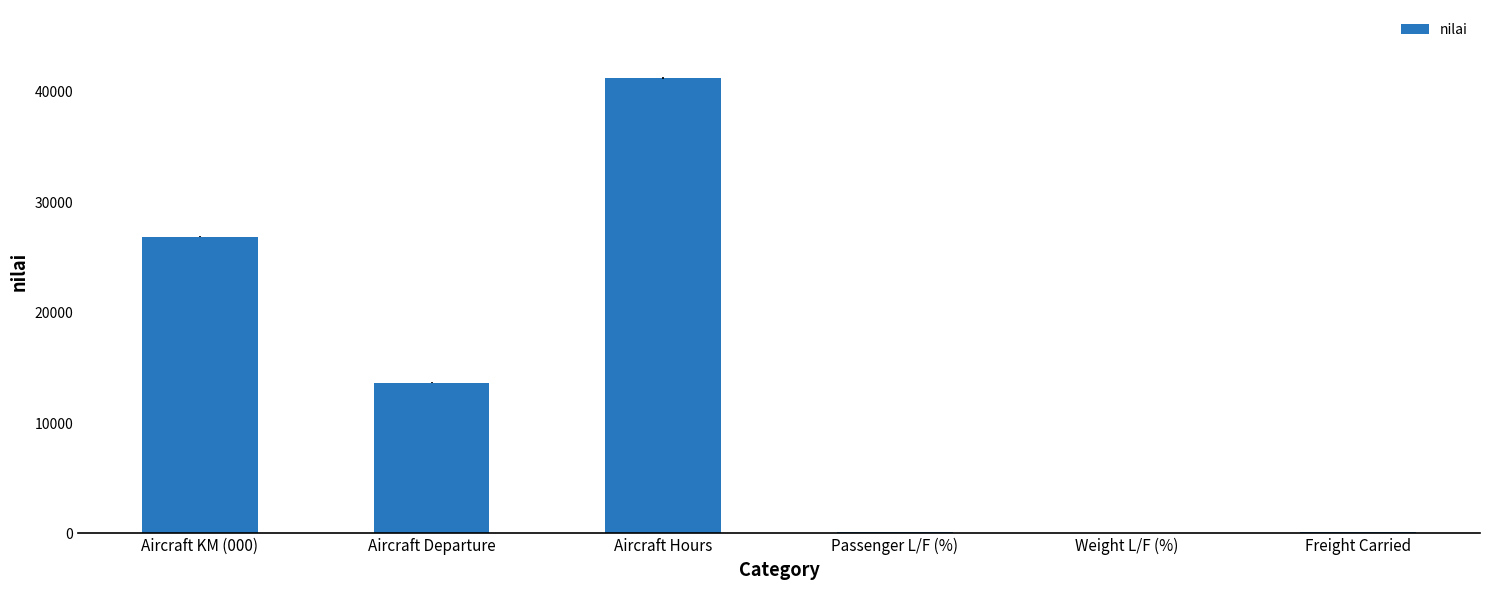

What is the sum of all values?

81989